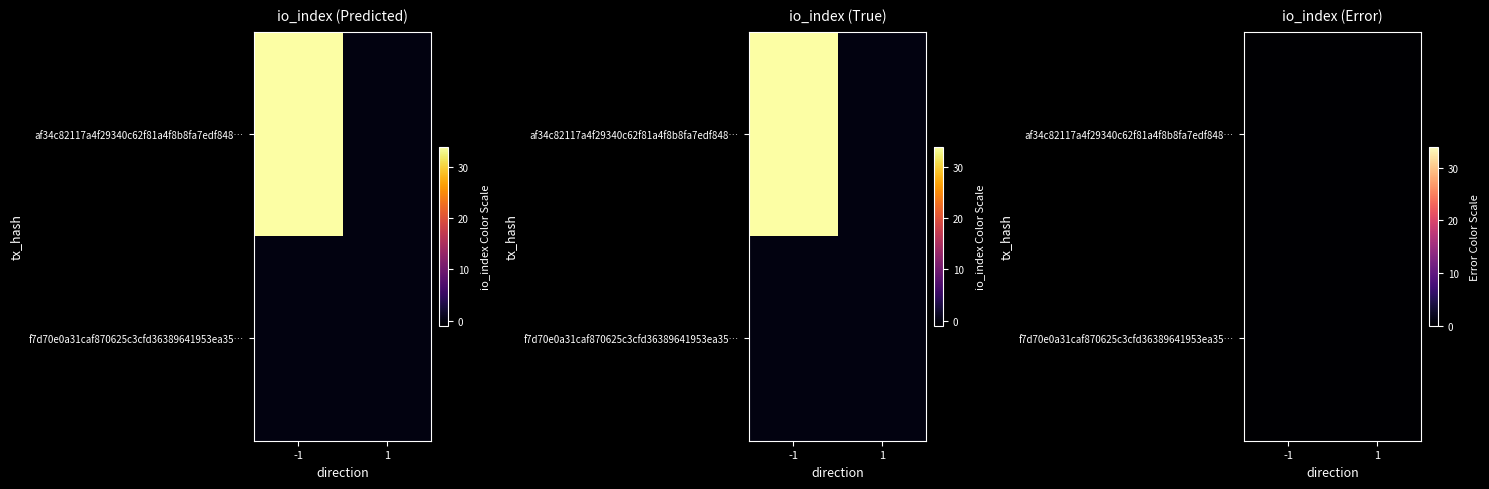

The f7d70e0a31caf870625c3cfd36389641953ea35 series shows 0 at io_index. True or false?

True